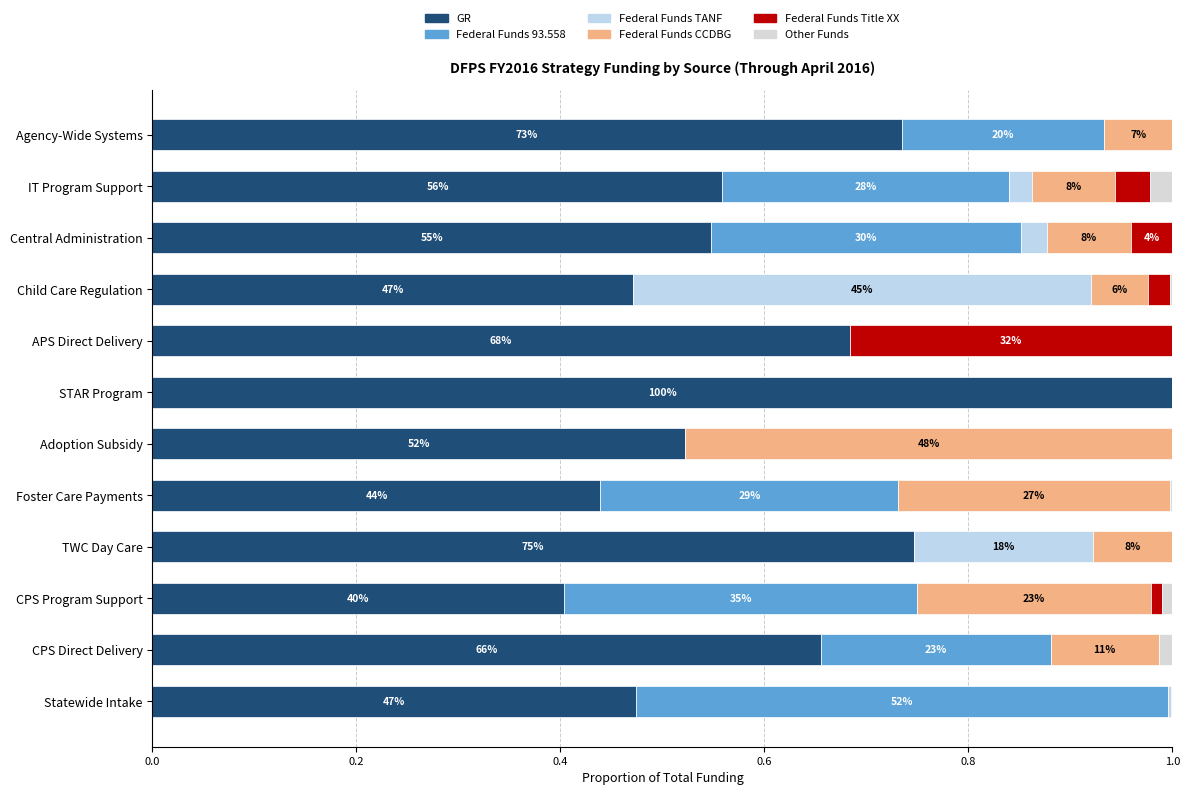

How many data points does each series have?

12